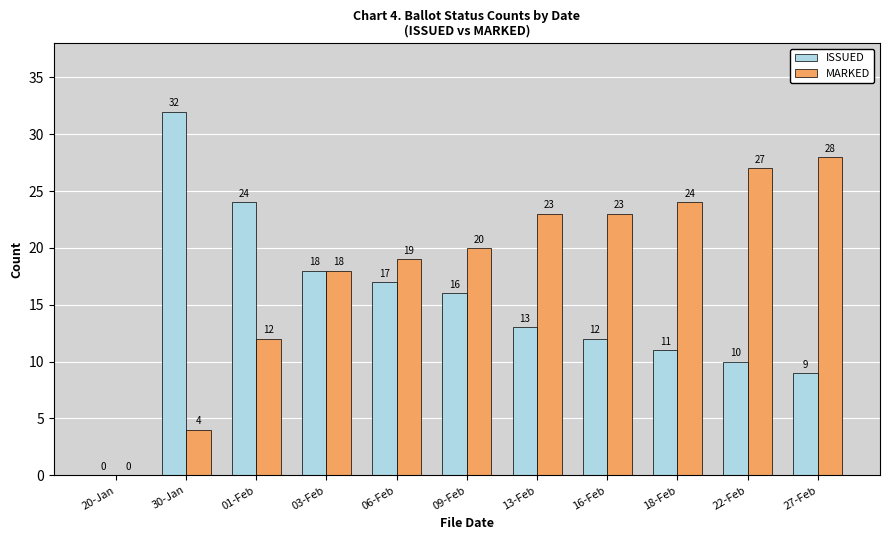

How many groups of bars are there?

11